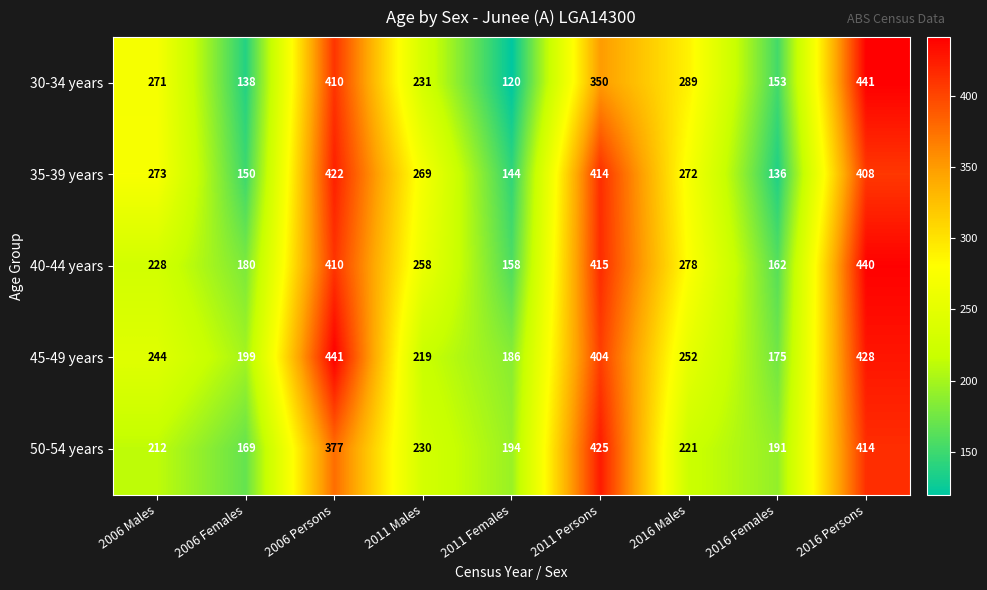

What is the lowest value of the 35-39 years series?

136